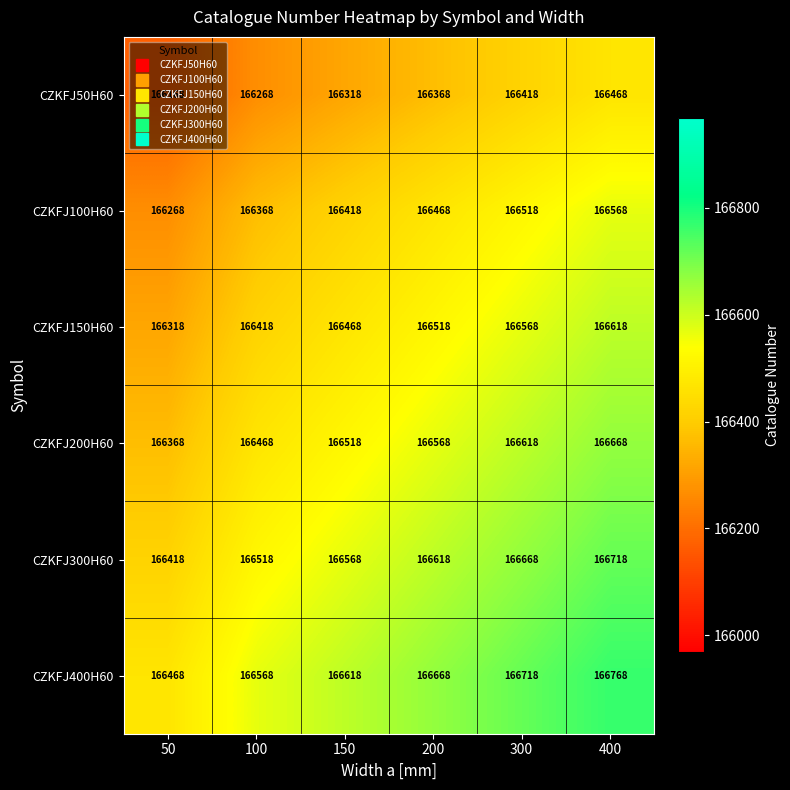

Is the value of CZKFJ100H60 at 50 greater than the value of CZKFJ50H60 at 50?

Yes